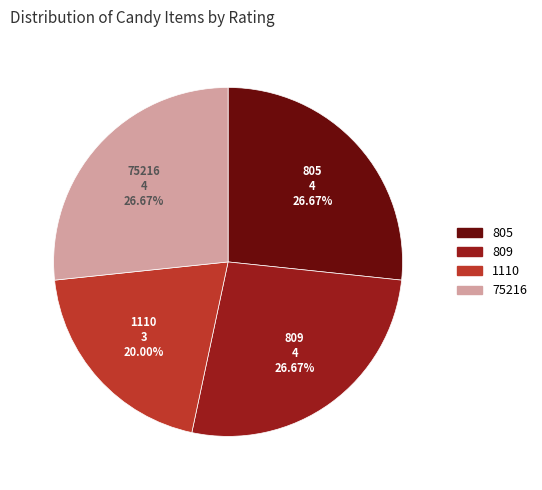

What percentage is NOT represented by 805?

73.3%